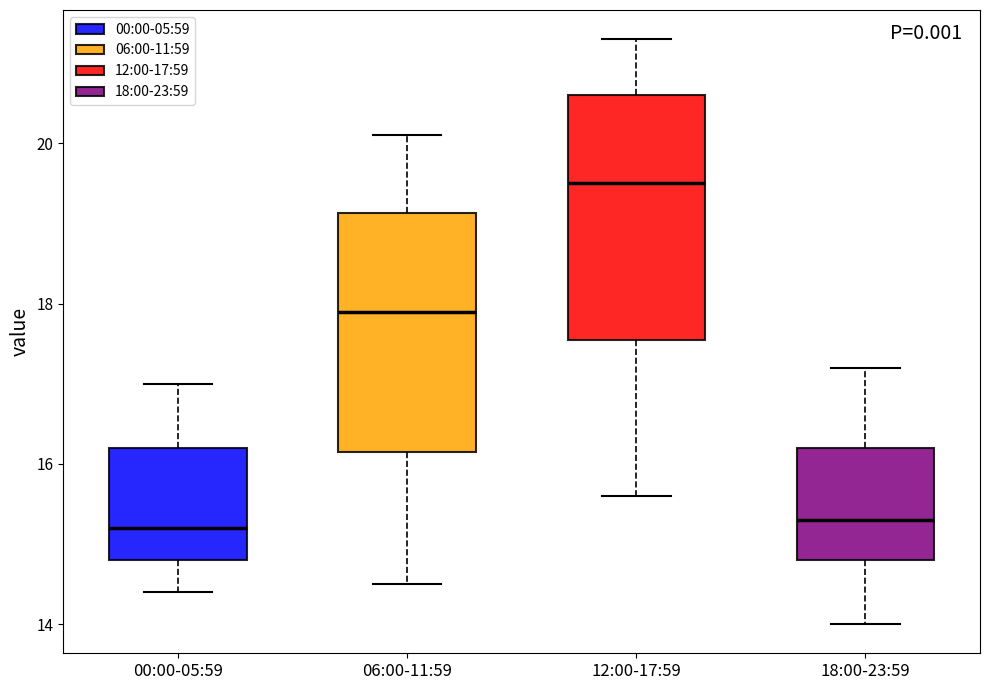

Reading left to right, read every box against the y-axis: the position of its median line, the range the box covers, and the ends of its whiskers. The values are not printed on the chart, so give them approximately, as read against the axis.

00:00-05:59: median 15.2, box 14.8 to 16.2, whiskers 14.4 to 17.0
06:00-11:59: median 18.0, box 16.2 to 19.2, whiskers 14.6 to 20.2
12:00-17:59: median 19.6, box 17.6 to 20.6, whiskers 15.6 to 21.4
18:00-23:59: median 15.4, box 14.8 to 16.2, whiskers 14.0 to 17.2